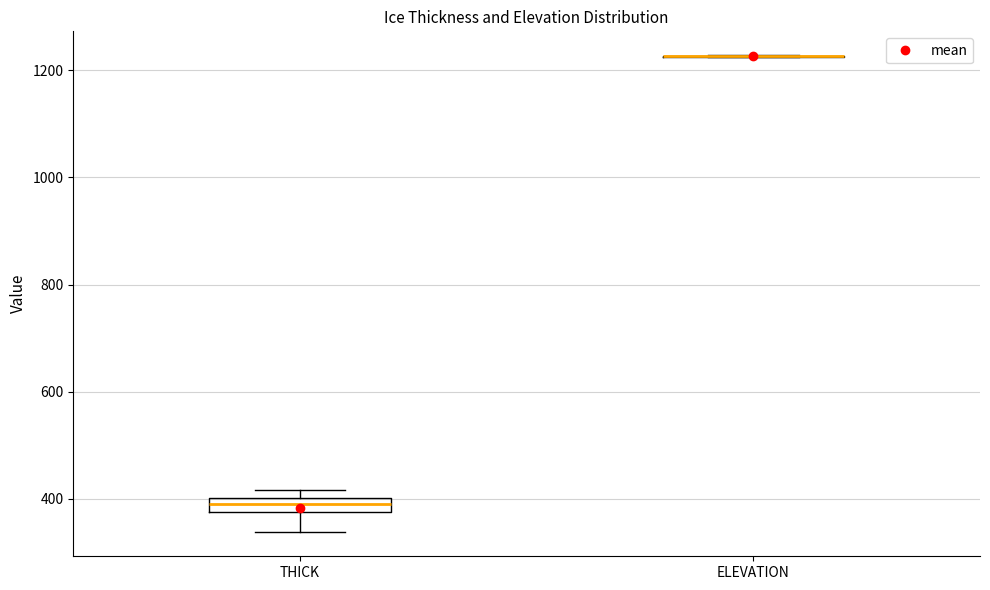

Comparing the boxes themselves (not the whiskers), which one is the tallest?

THICK